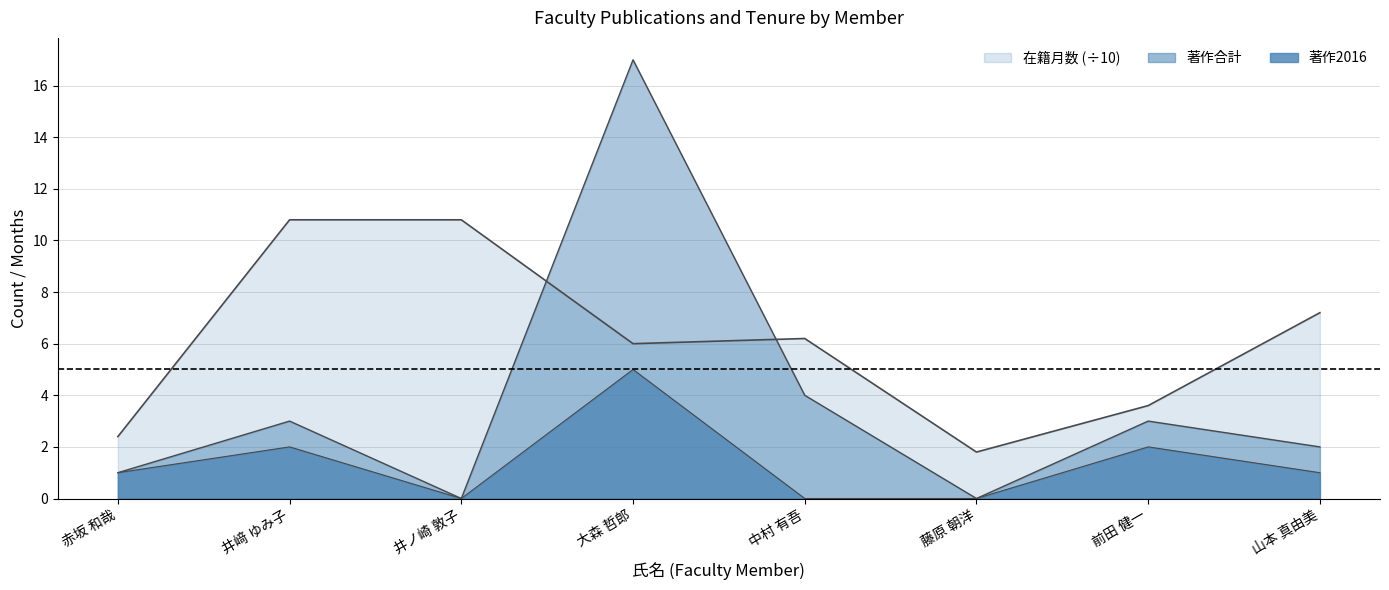

In 著作合計, how many points are higher than both neighbors (excluding endpoints)?

3